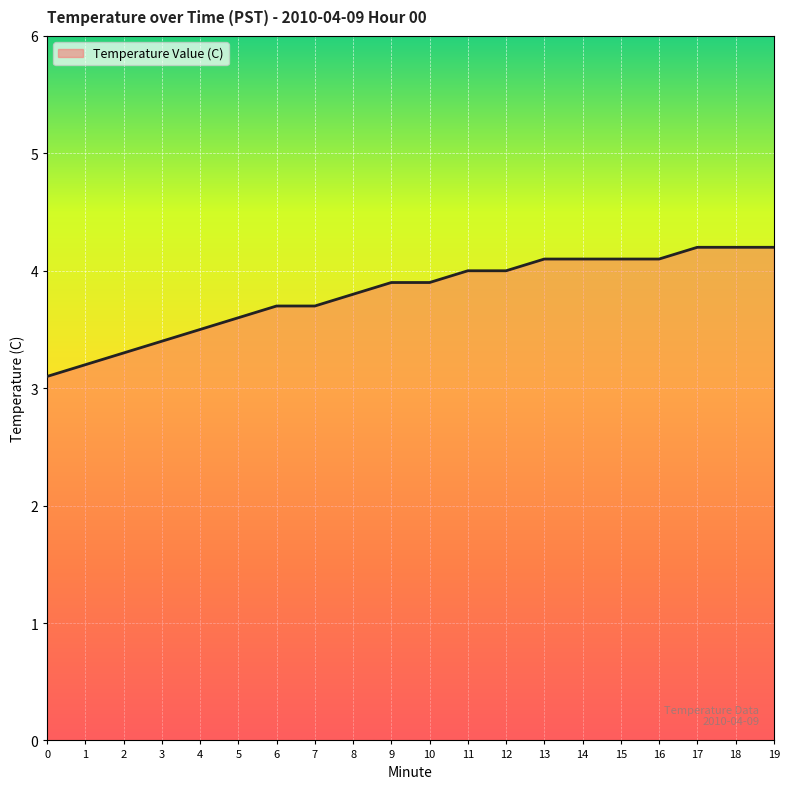

Between 19 and 1, which is larger?

19